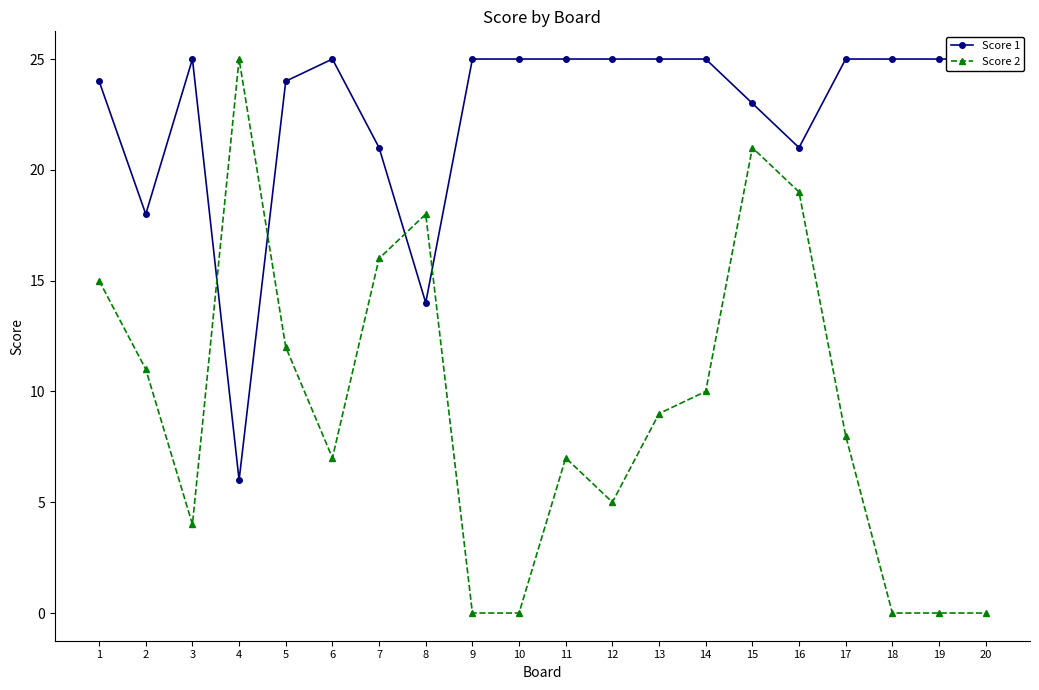

Which series has the largest total across all categories?

Score 1